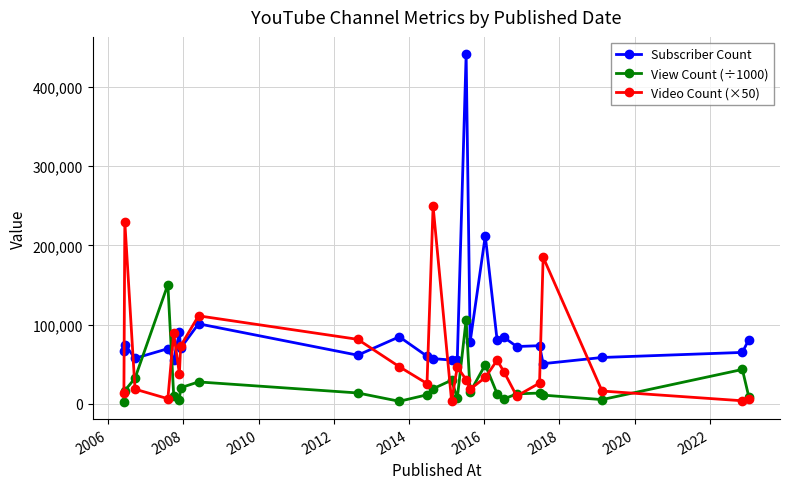

Rank the series by their average value, from lowest to highest.

View Count (÷1000), Video Count (×50), Subscriber Count